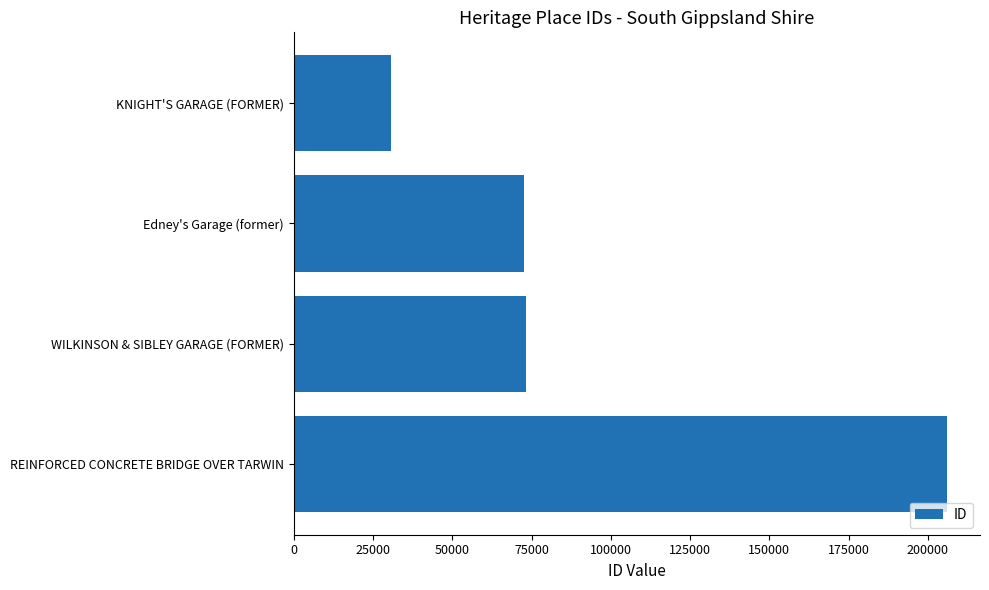

Which category has the highest value across all series?

REINFORCED CONCRETE BRIDGE OVER TARWIN